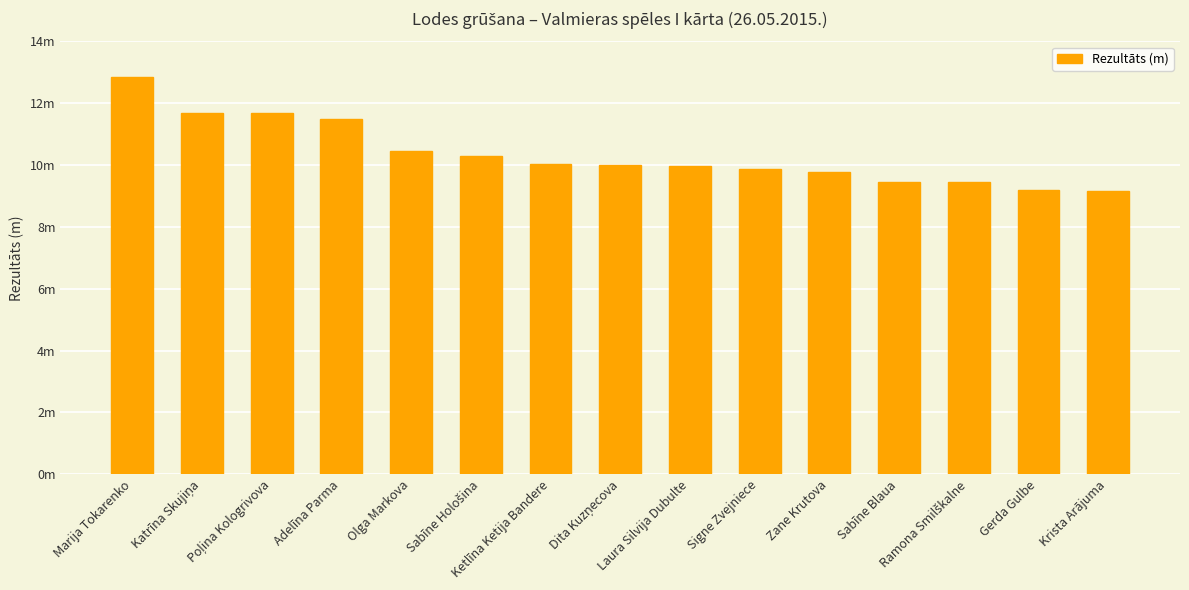

Read the value at Olga Markova.

10.5